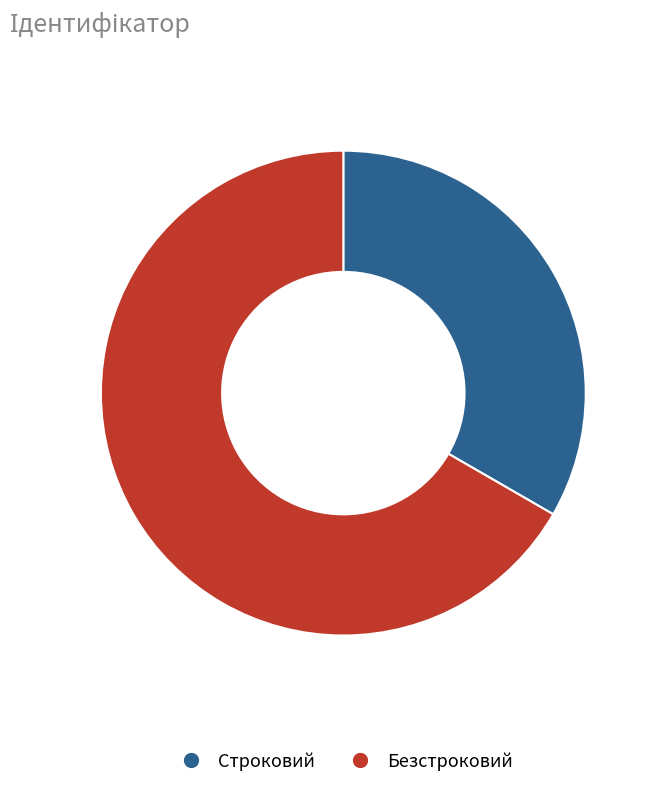

The Строковий slice represents 45% of the pie. True or false?

False